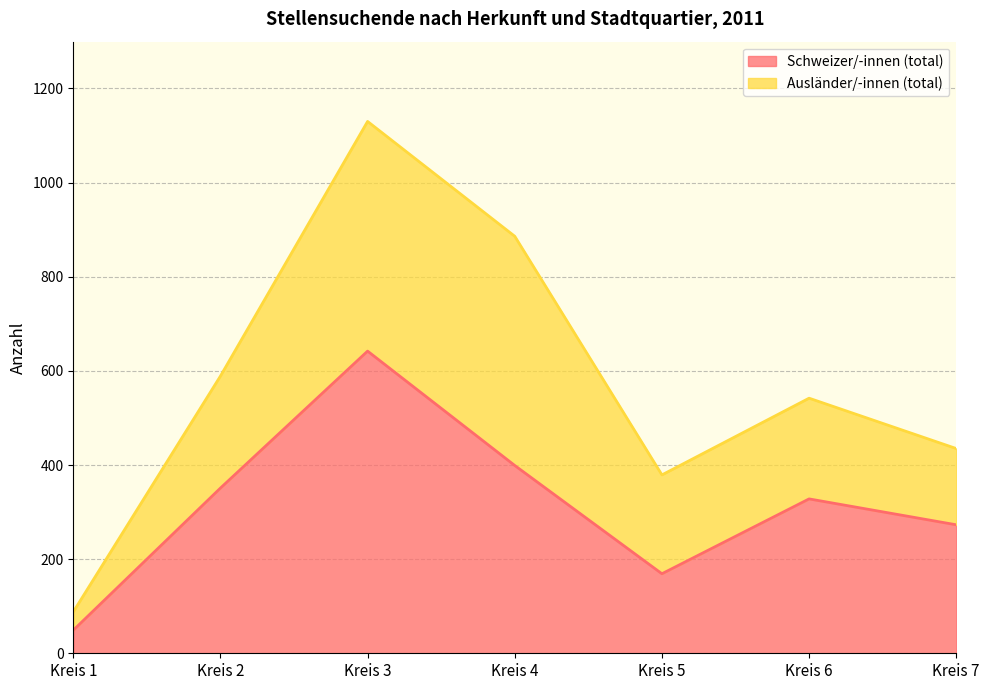

Rank the categories by value from highest to lowest.

Kreis 3, Kreis 4, Kreis 2, Kreis 6, Kreis 7, Kreis 5, Kreis 1